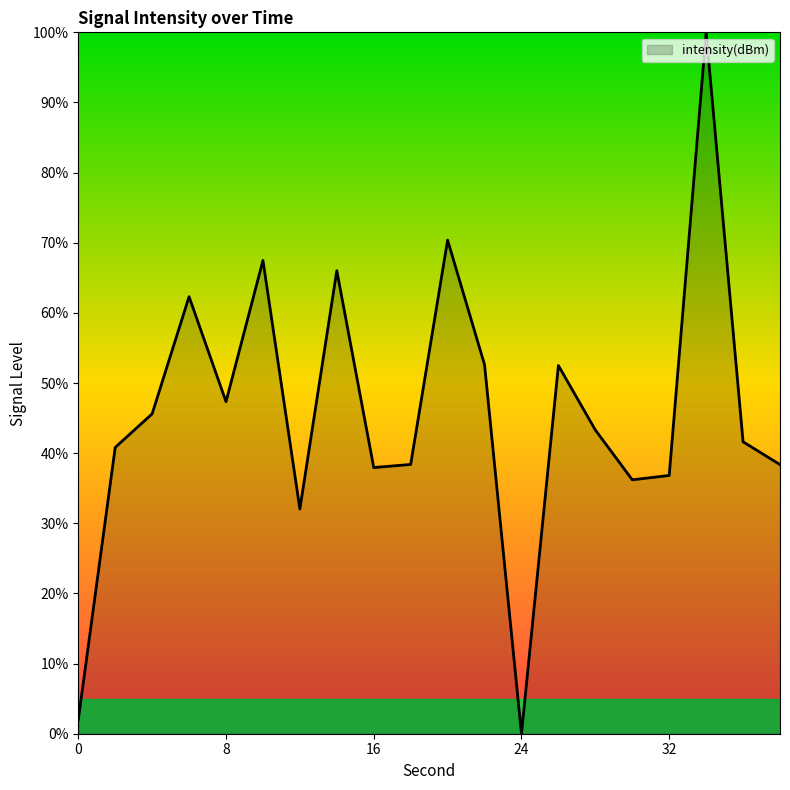

What is the average value?

45.6